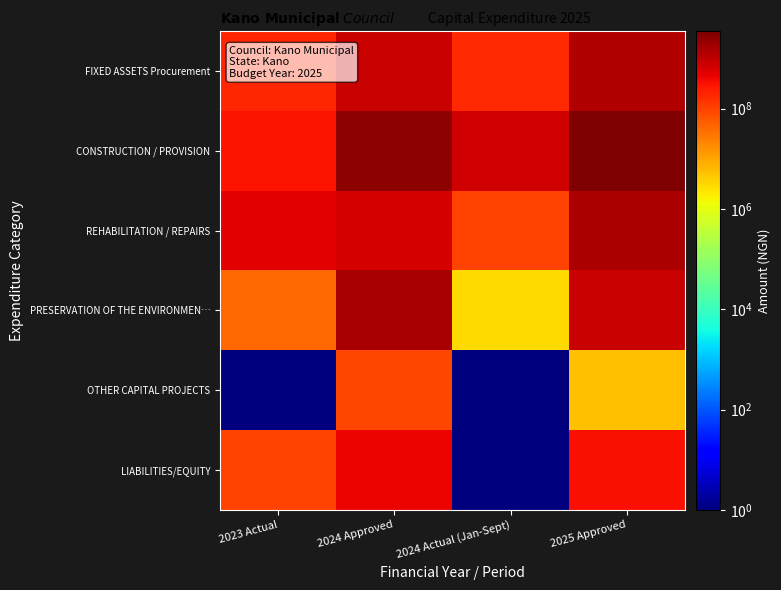

What is the maximum value shown in the chart?

3498500000